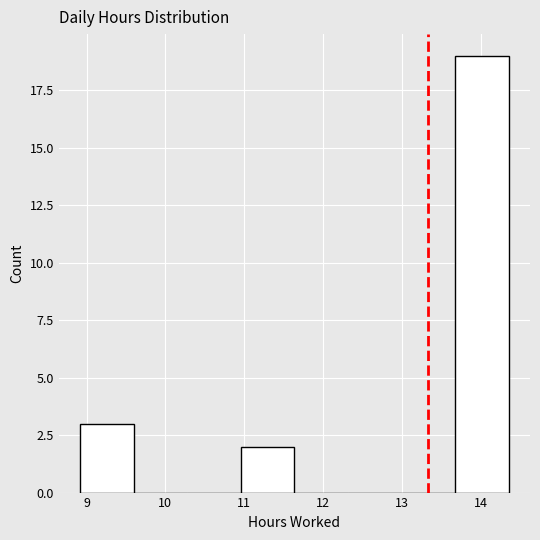

Reading left to right, list every bar in this chart as the range it spans on the x-axis followed by its height. Neither the bar edges nor the heights are printed on the chart, so give them approximately, as read against the axes.

8.9 to 9.6: 3
9.6 to 10.3: 0
10.3 to 11.0: 0
11.0 to 11.6: 2
11.6 to 12.3: 0
12.3 to 13.0: 0
13.0 to 13.7: 0
13.7 to 14.4: 19